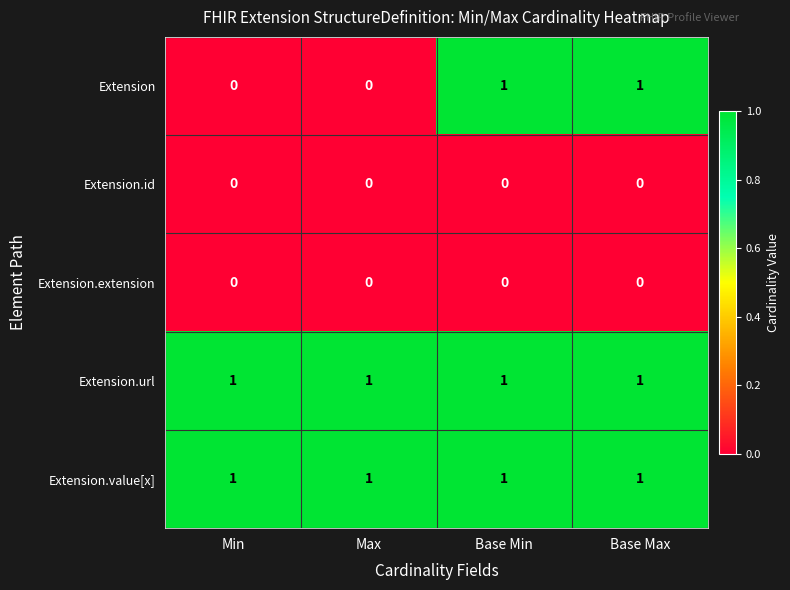

At how many categories does at least one series exceed 0?

4